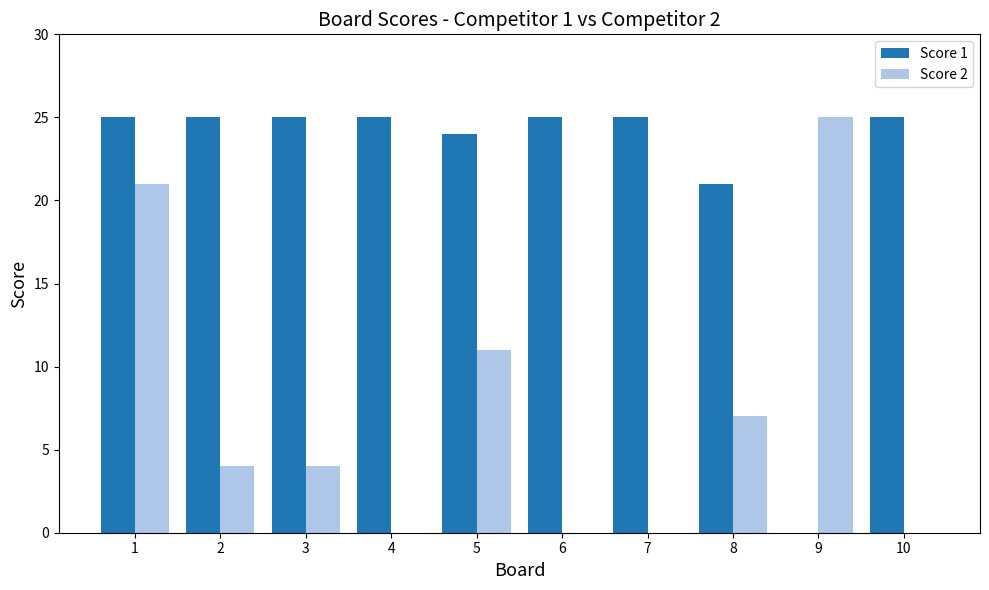

What is the approximate value of Score 2 at 3?

4